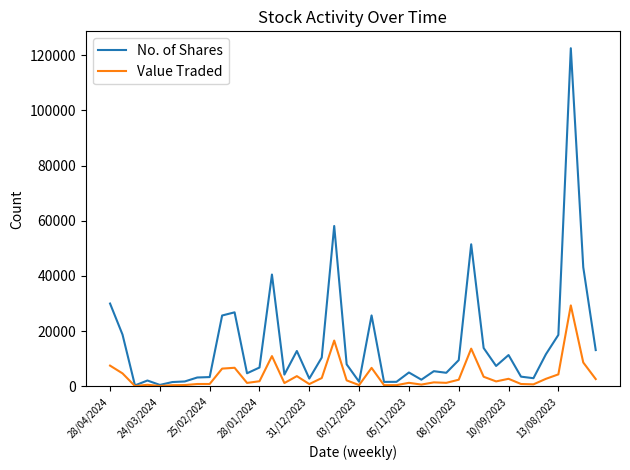

Which series has the largest range (max minus min)?

No. of Shares